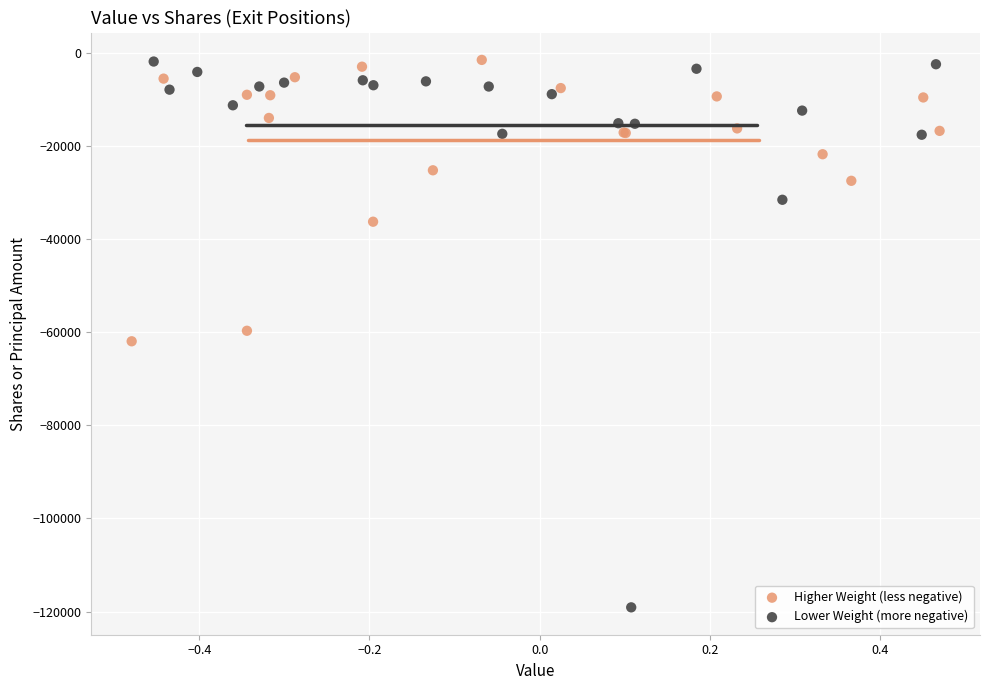

Which series has the largest Y range (max minus min)?

Lower Weight (more negative)